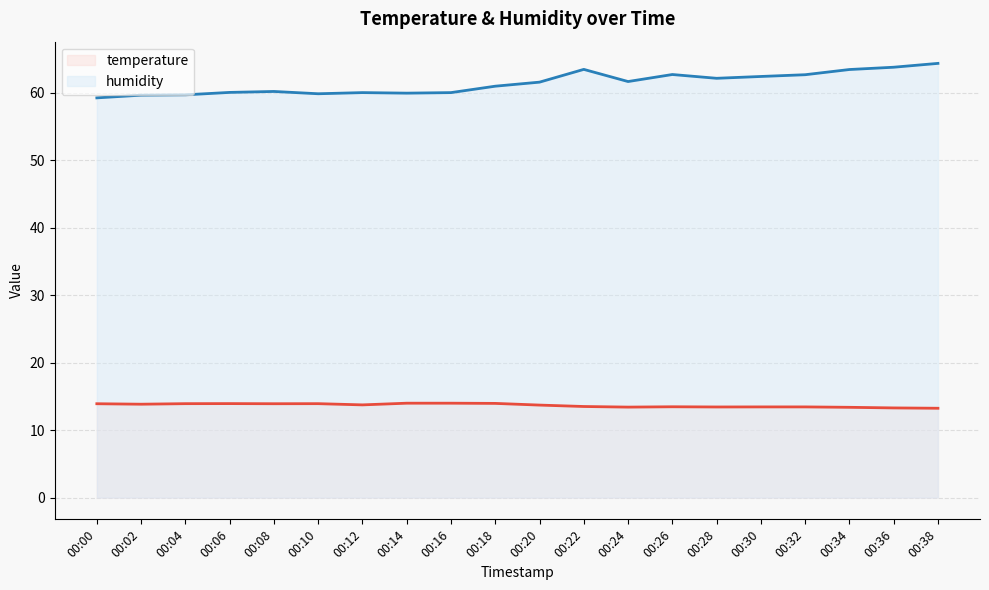

Rank the categories by temperature value from lowest to highest.

00:38, 00:36, 00:34, 00:24, 00:28, 00:30, 00:32, 00:26, 00:22, 00:20, 00:12, 00:02, 00:00, 00:08, 00:04, 00:10, 00:06, 00:18, 00:14, 00:16